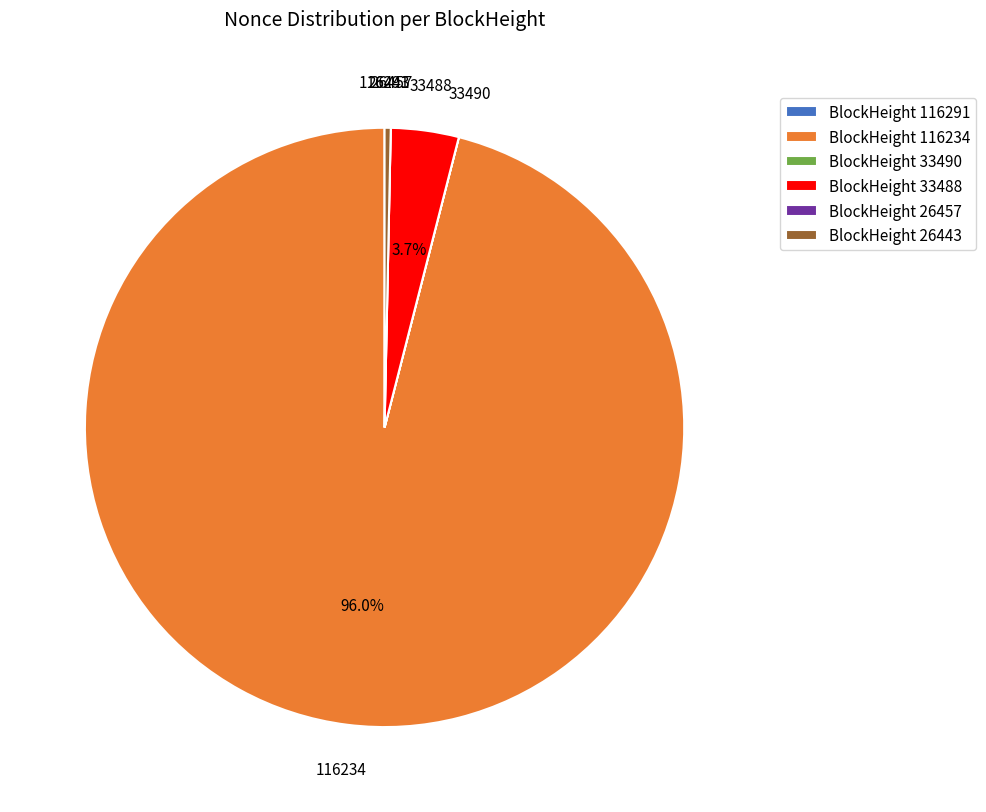

Combined, what portion of the pie is 116234 and 33488?

99.7%